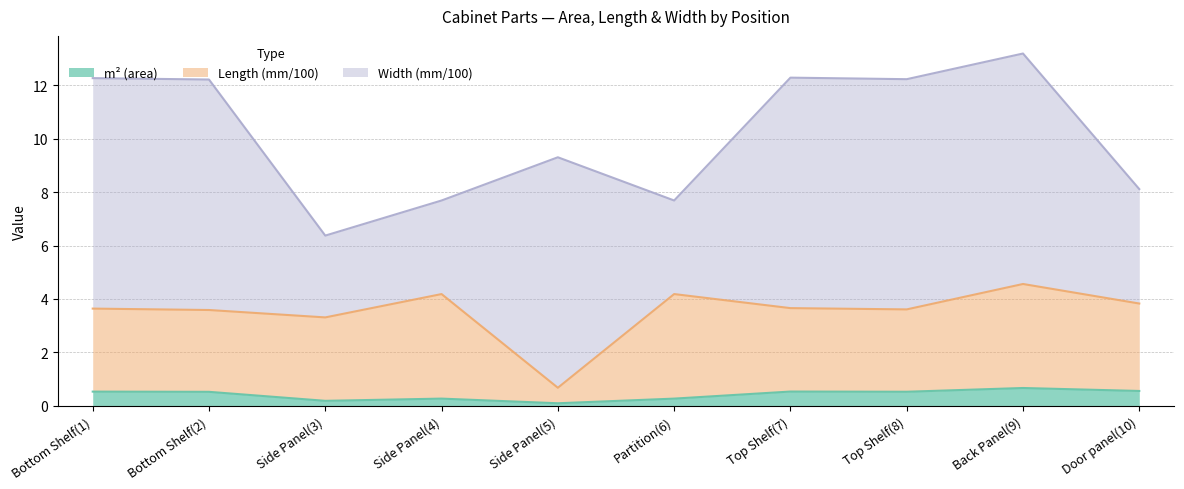

At which category does the chart reach its peak across all series?

Back Panel(9)